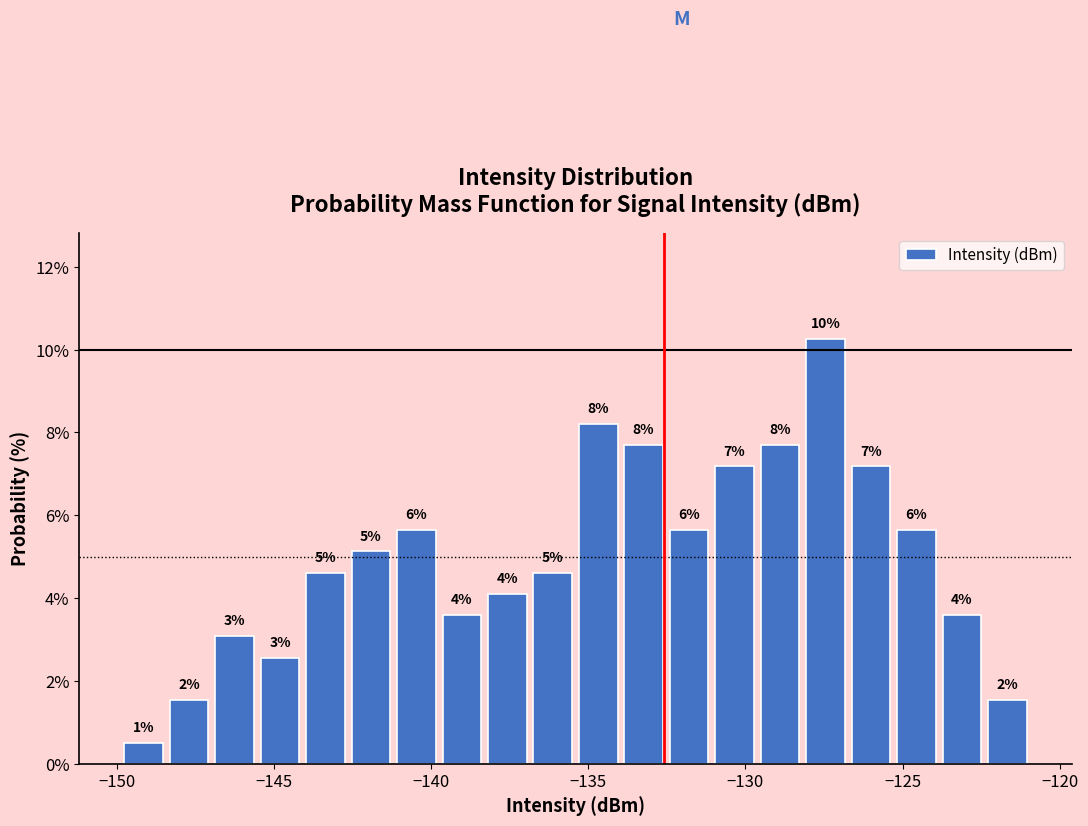

Around what value on the x-axis is the tallest bar? Give the approximate position of its centre, as read against the axis.

-127.5